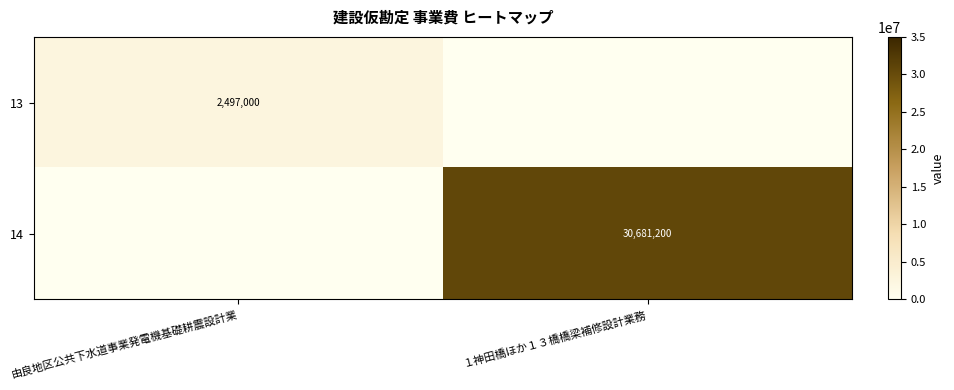

Is it true that 13 equals 2497000 at 由良地区公共下水道事業発電機基礎耕震設計業?

True